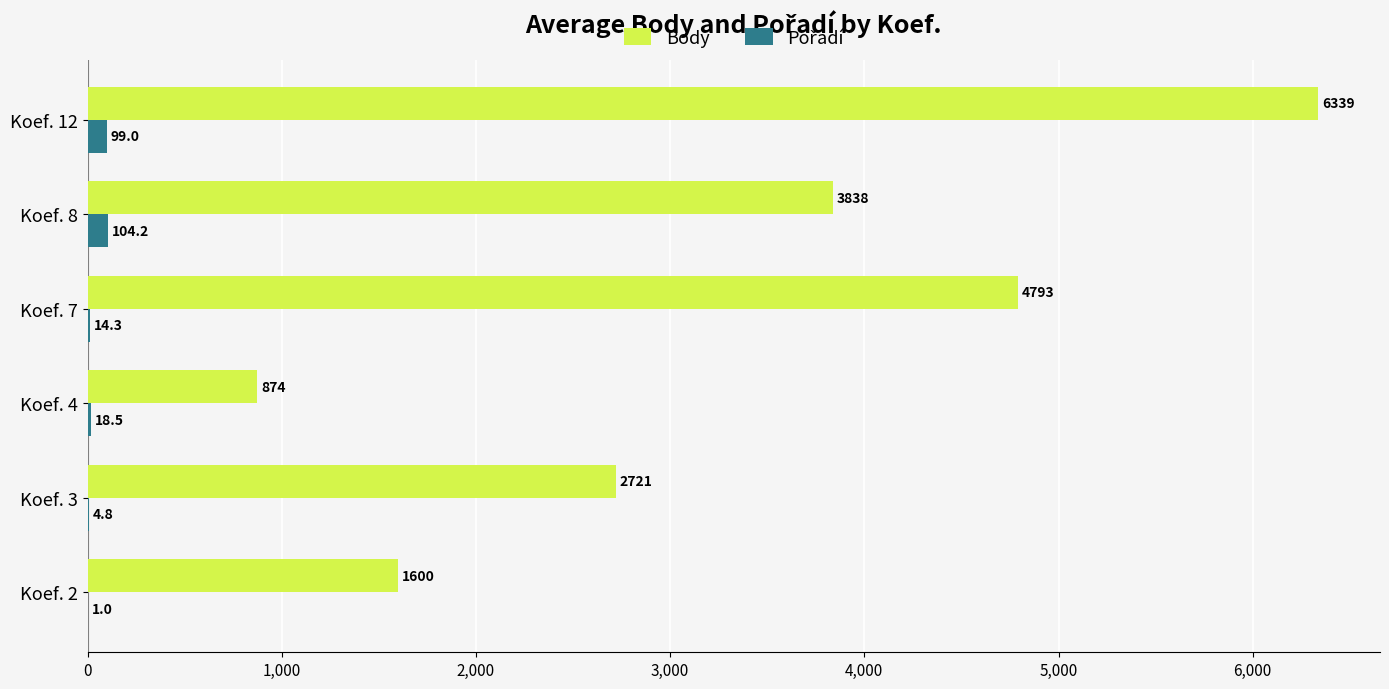

True or false: Body has a value of 1600.0 at Koef. 2.

True